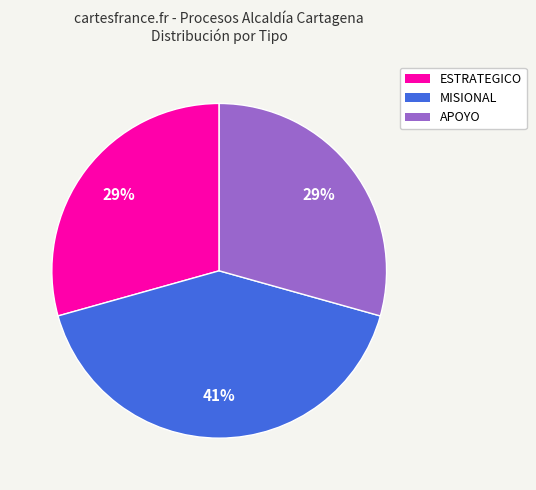

To the nearest percent, what percentage of the pie is MISIONAL?

41%